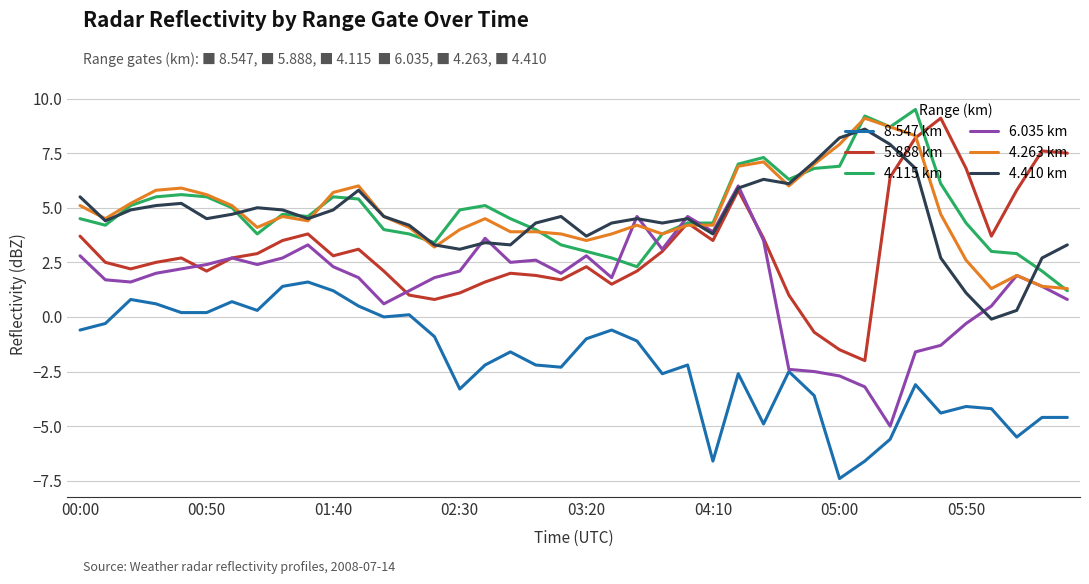

True or false: 8.547 km and 5.888 km intersect in this chart.

False